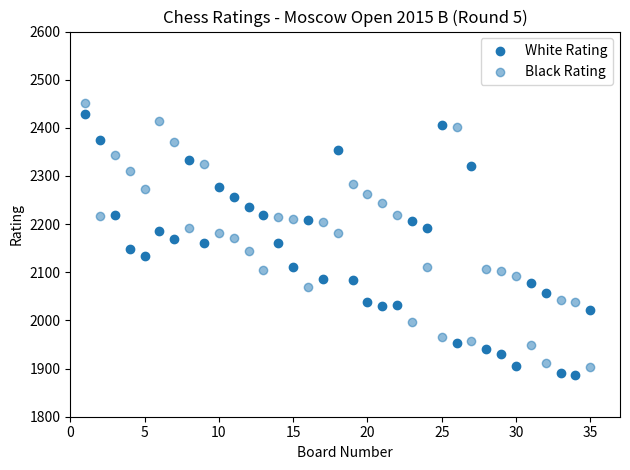

How many points are shown in the scatter plot?

70